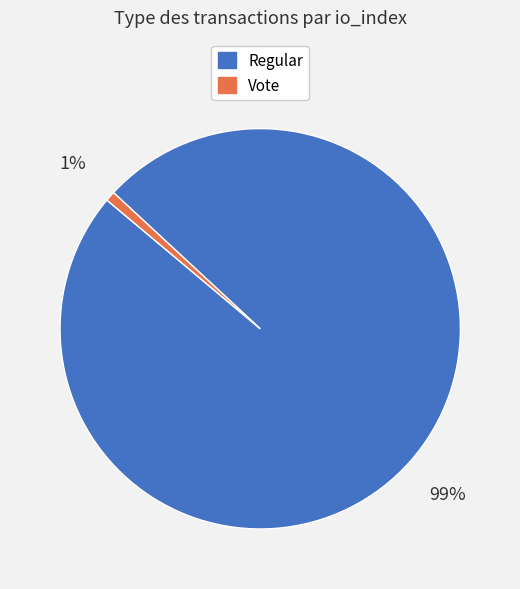

How many slices are in this pie chart?

2